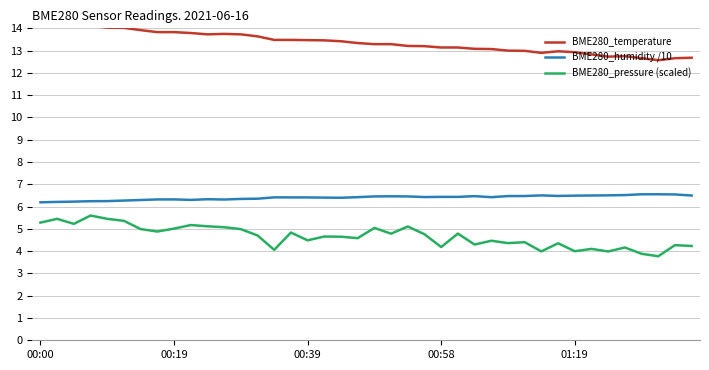

What is the sum of all BME280_temperature values?

534.7